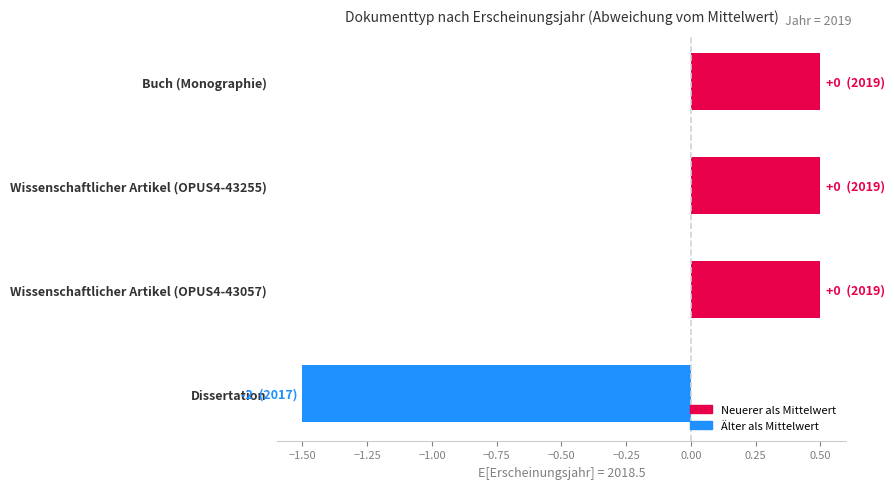

Is it true that the value at Dissertation is -1.5?

True